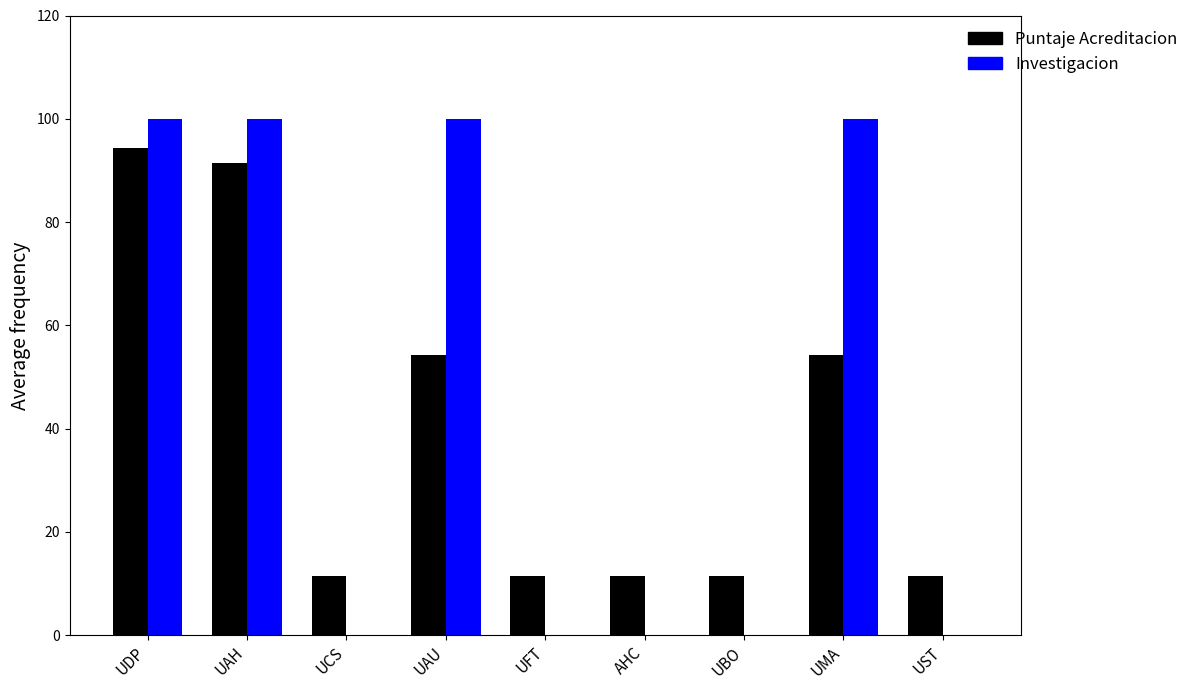

Which series has the largest total across all categories?

Investigacion